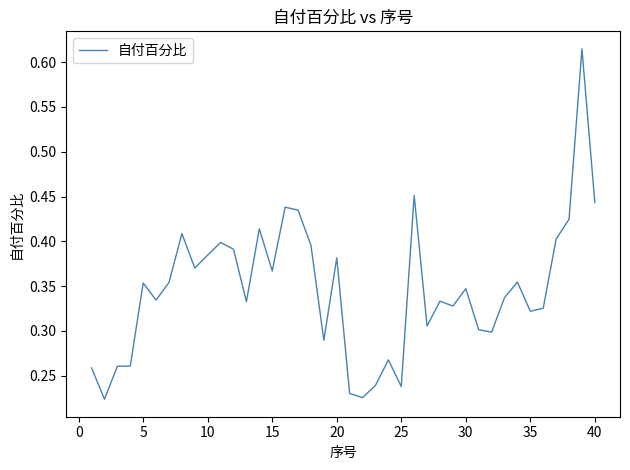

True or false: the data shows 0.5 at 5.

False